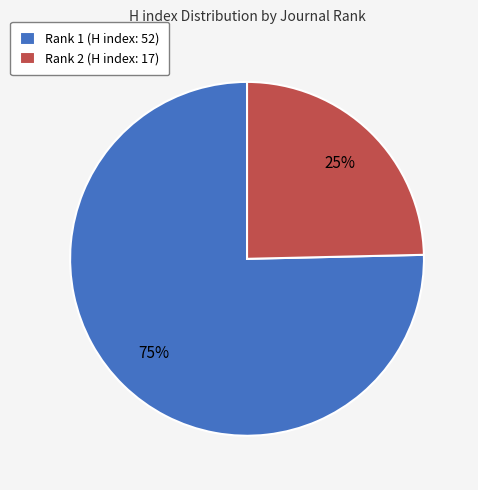

The Rank 2 (H index: 17) slice represents 25% of the pie. True or false?

True